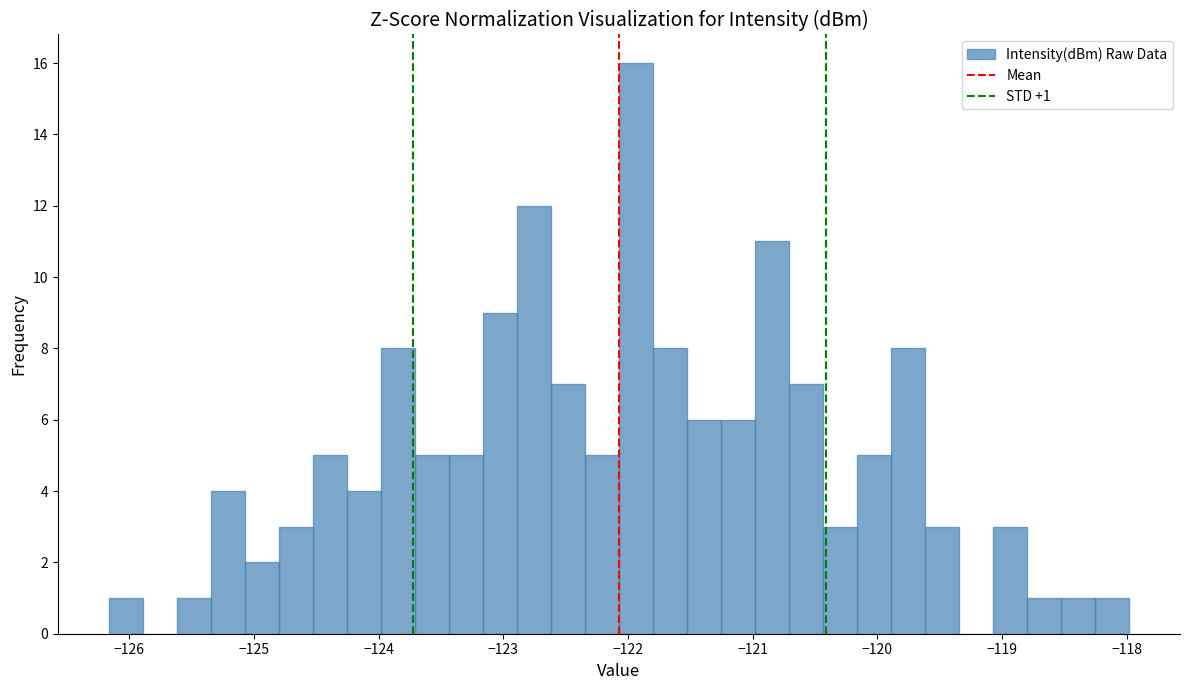

Read against the x-axis, roughly where is the centre of the tallest bar?

-121.9